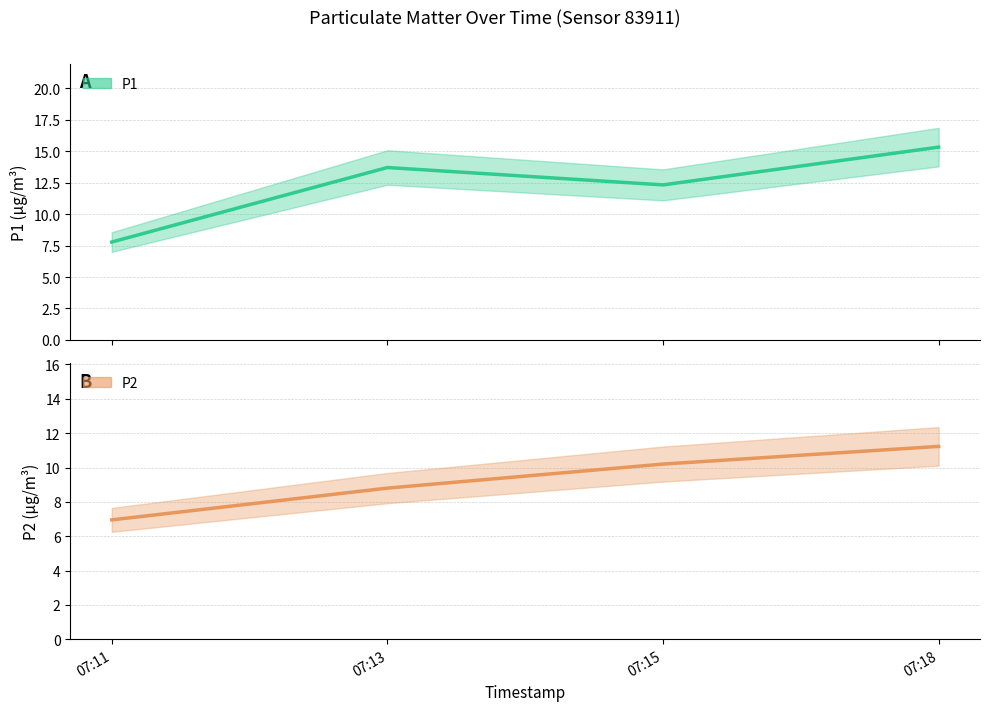

How many data points in P1 are less than 13?

2